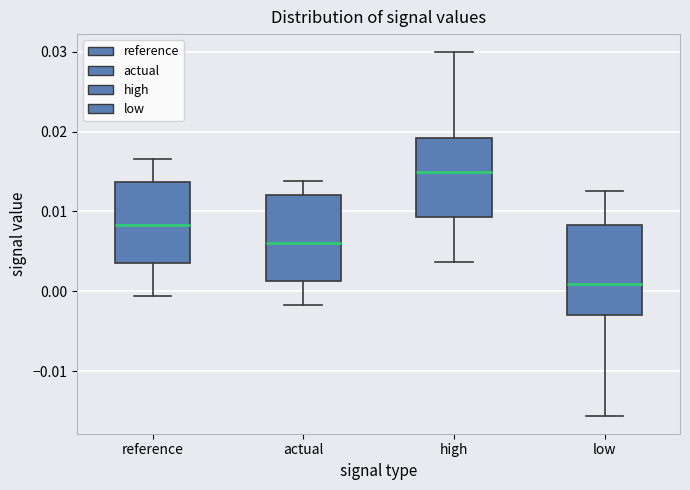

Which box's median line is the highest?

high